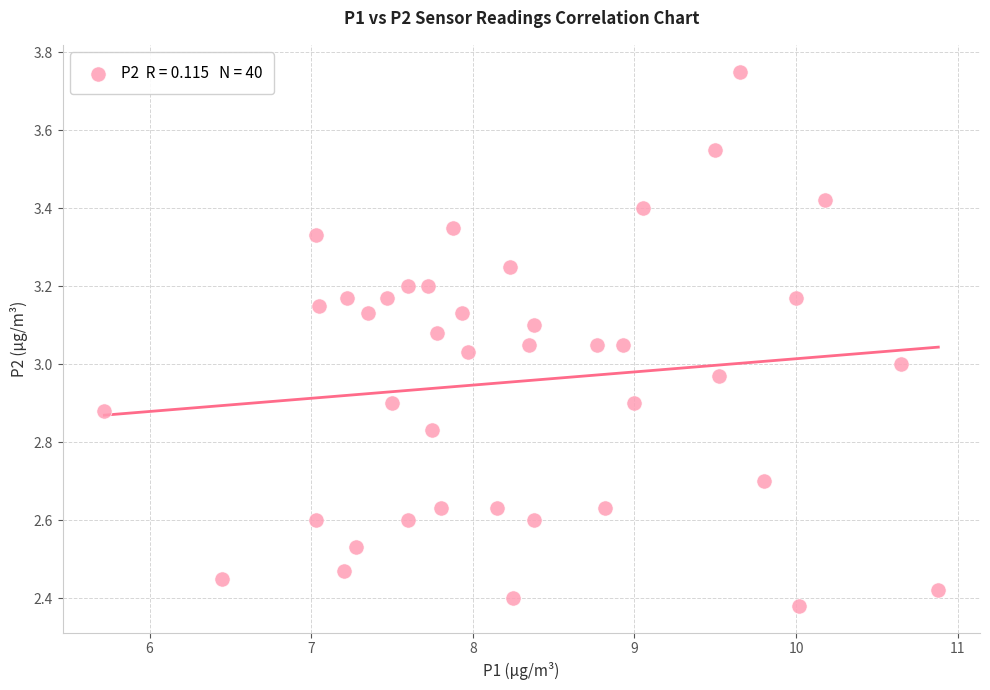

What is the range of X values (max minus min)?

5.2